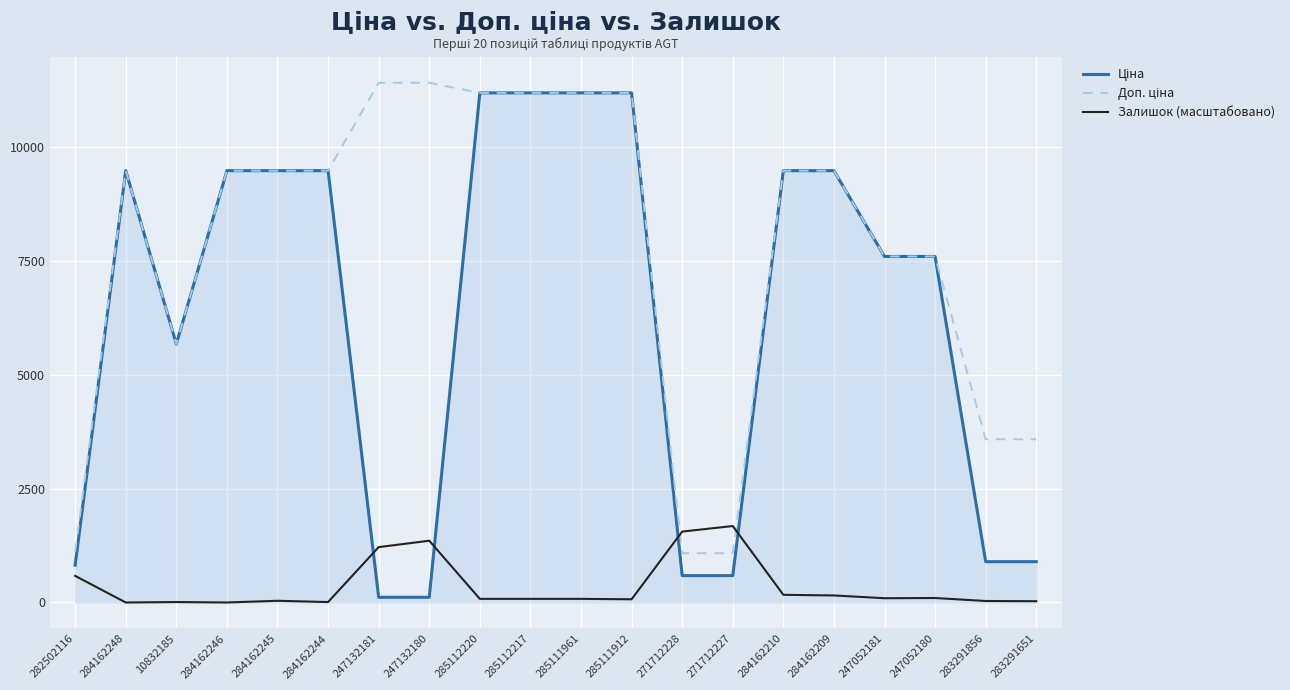

What position from the left is 282502116?

1